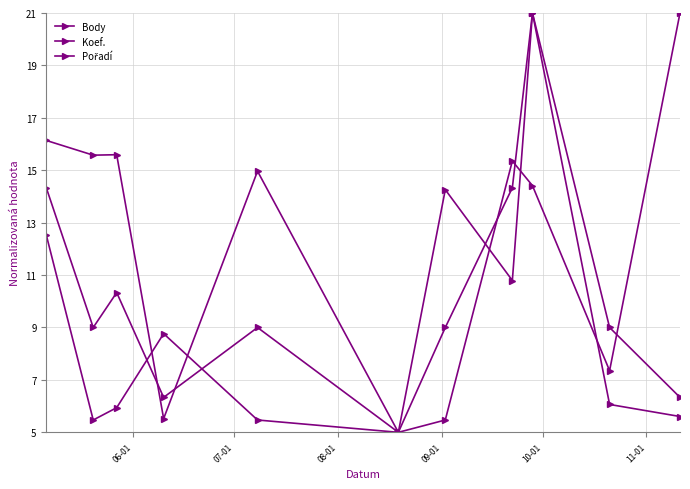

Count the number of categories in the chart.

11